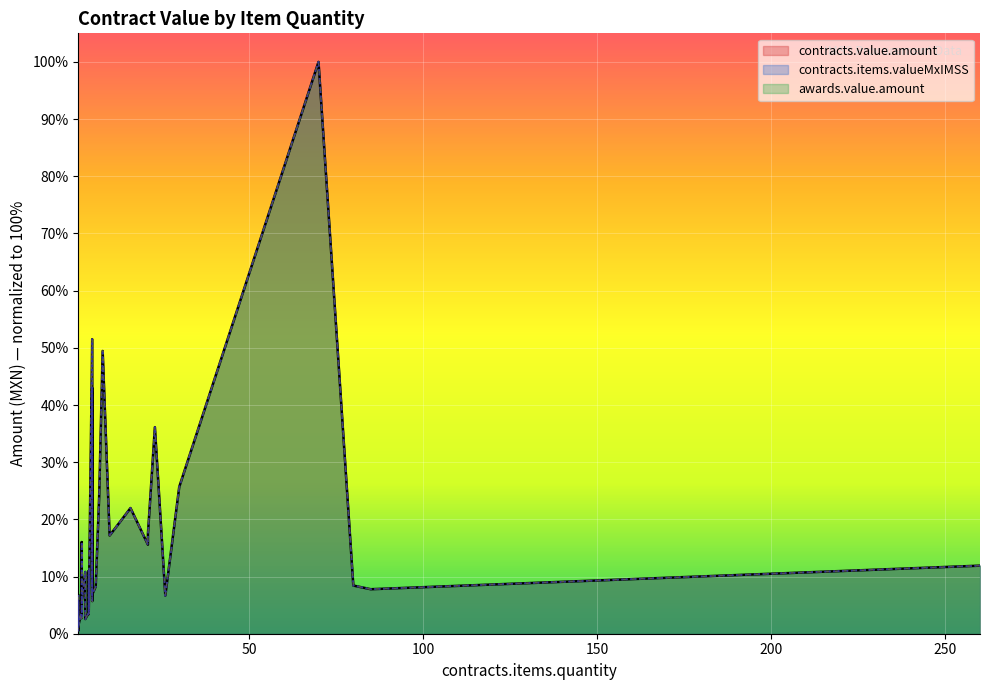

At how many categories does at least one series exceed 25?

6